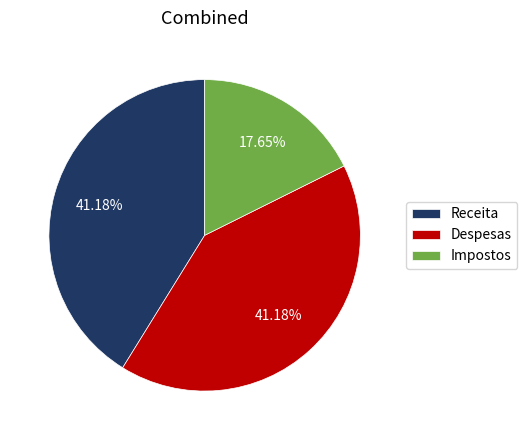

What percentage is the Receita slice, to the nearest percent?

41%